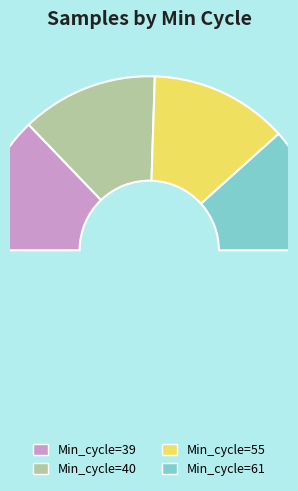

What is the smallest slice in the pie chart?

Min_cycle=61